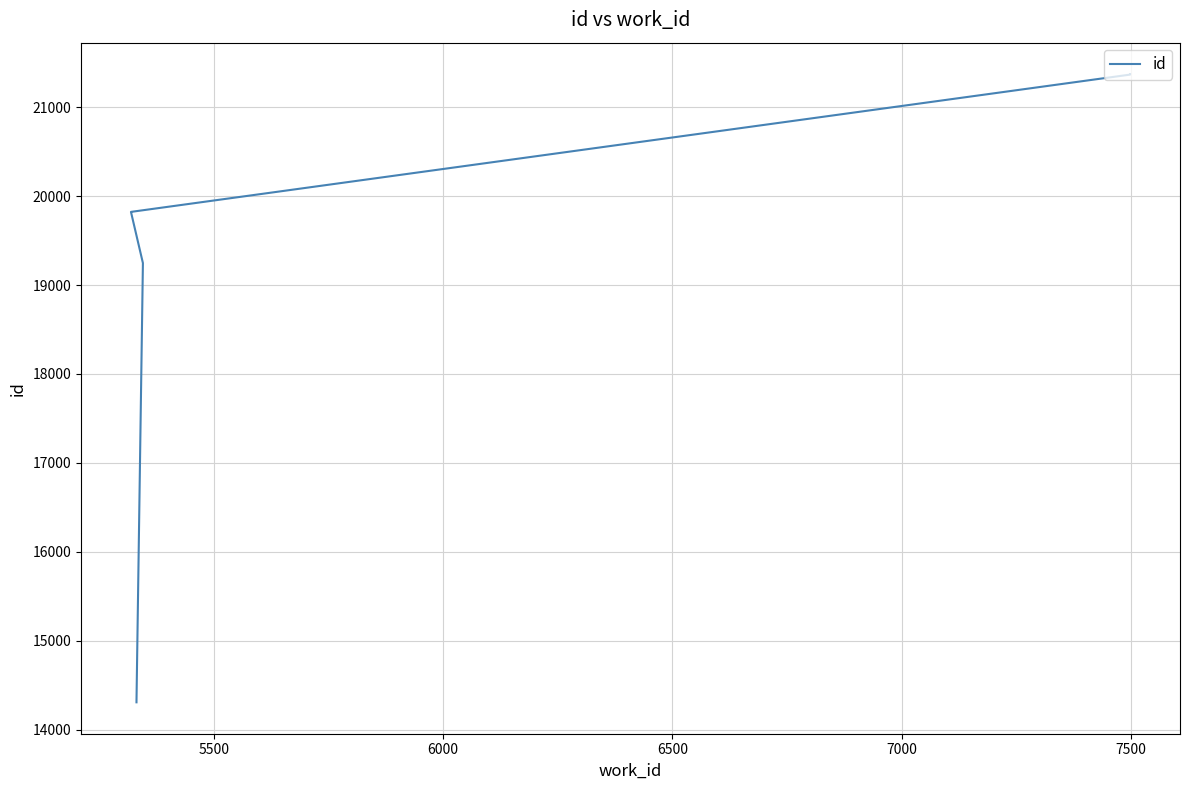

What is the smallest value displayed?

14307